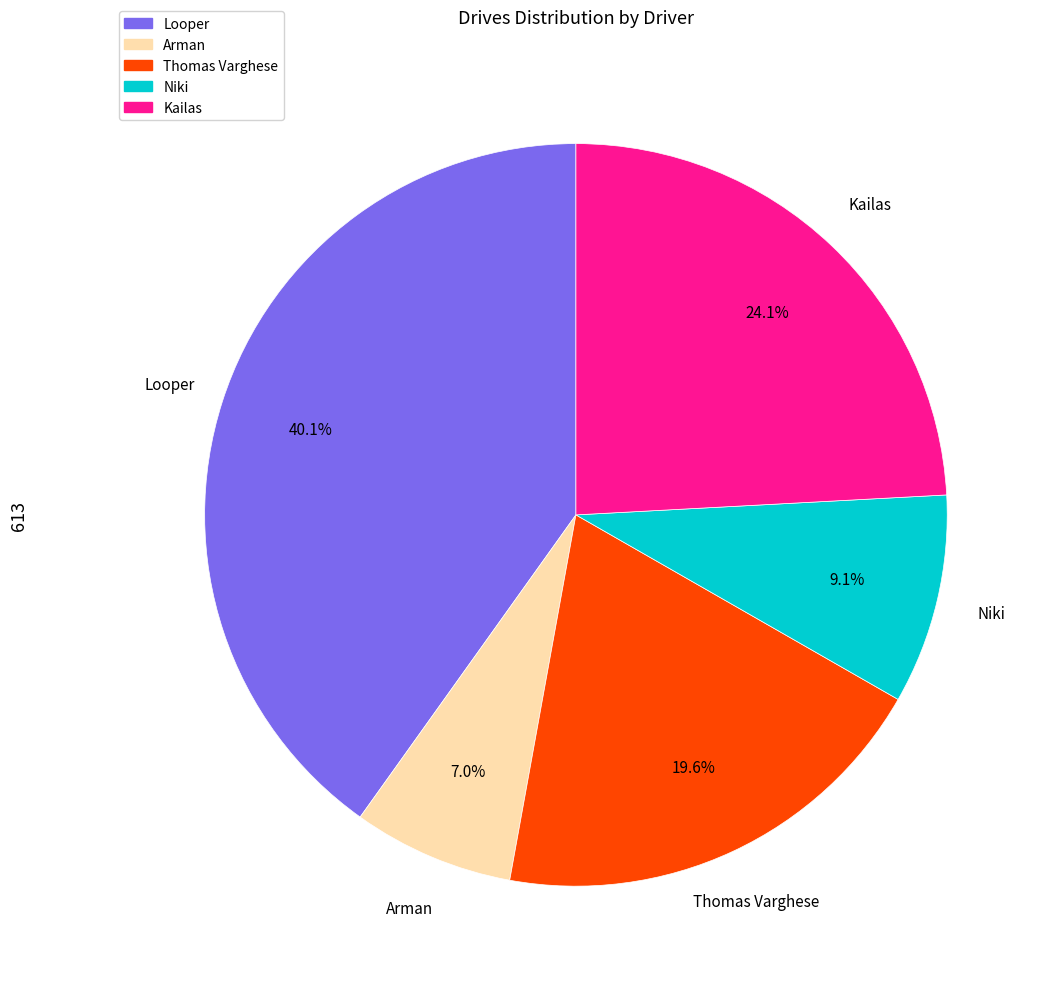

To the nearest percent, what is the combined percentage of Arman and Niki?

16%